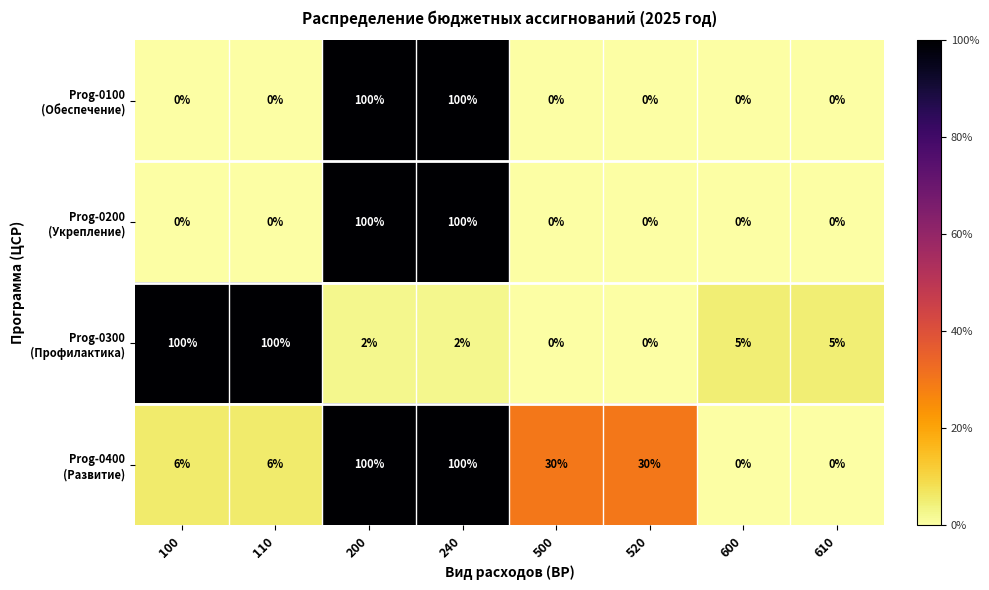

What is the spread (max minus min) of values at 100?

100